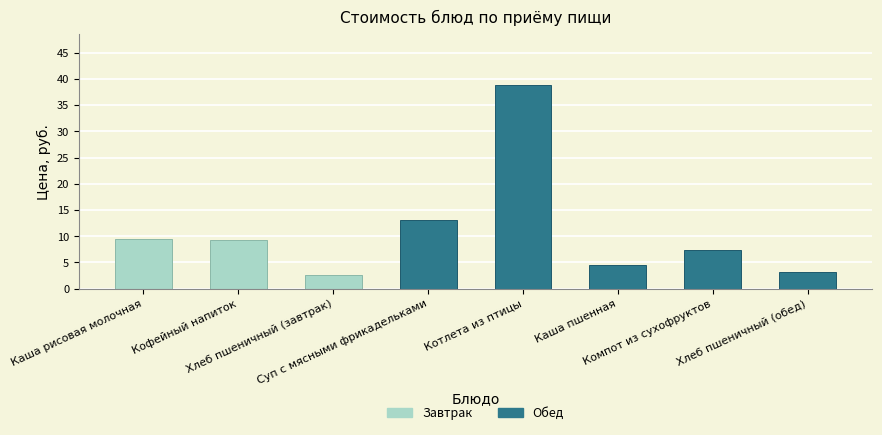

What is the value of the 4th bar from the left?

13.1